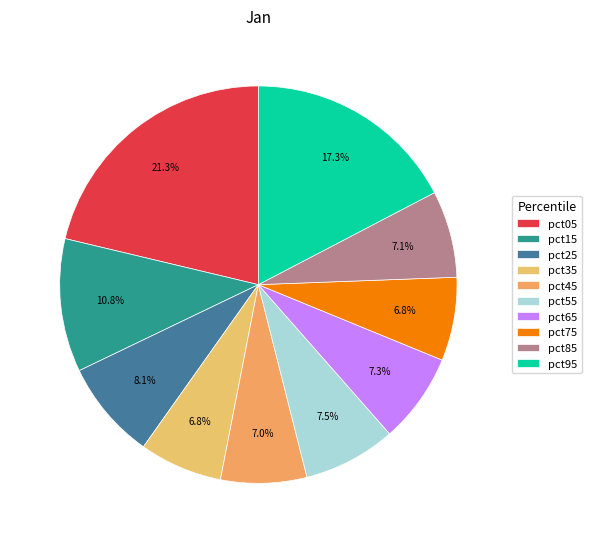

Which slice is the largest?

pct05